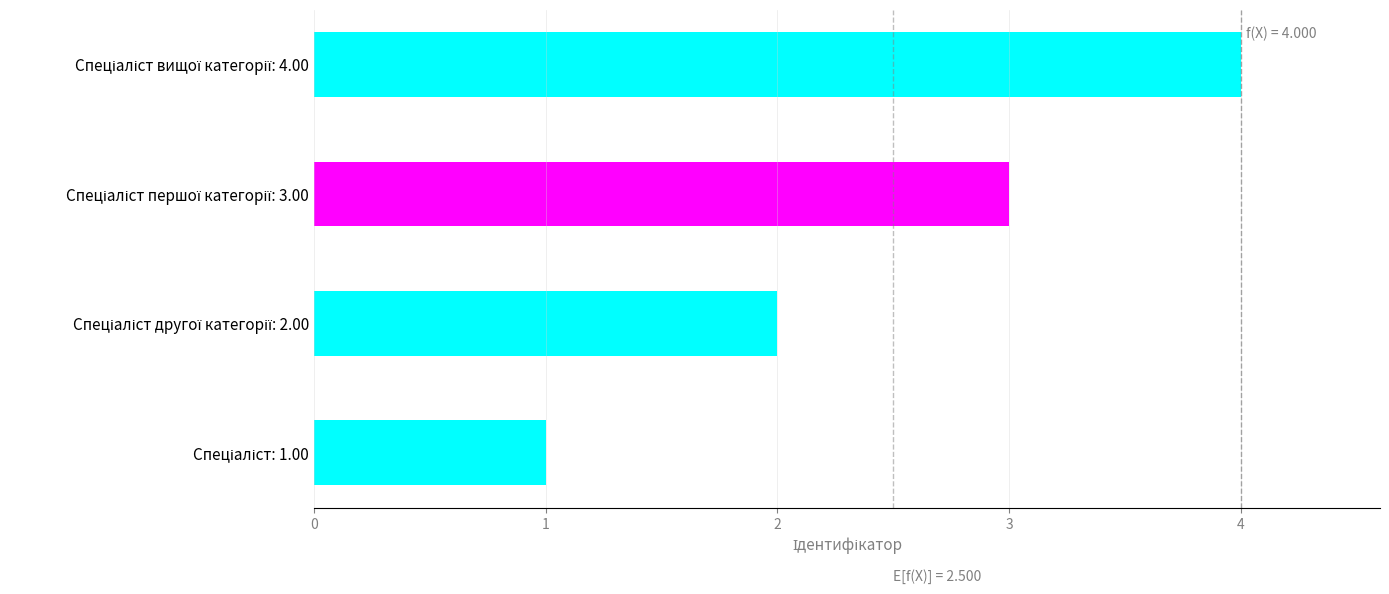

What is the sum of all values?

10